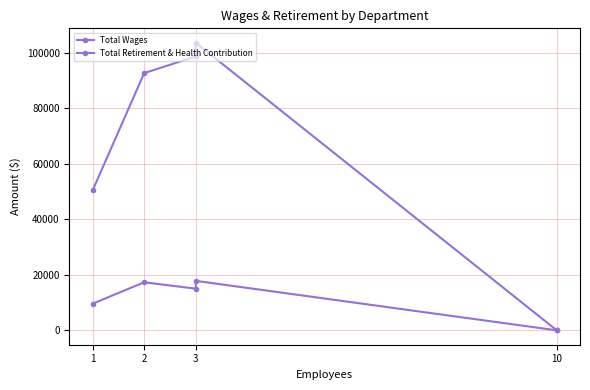

Where does the Total Retirement & Health Contribution series first go above 15006?

2